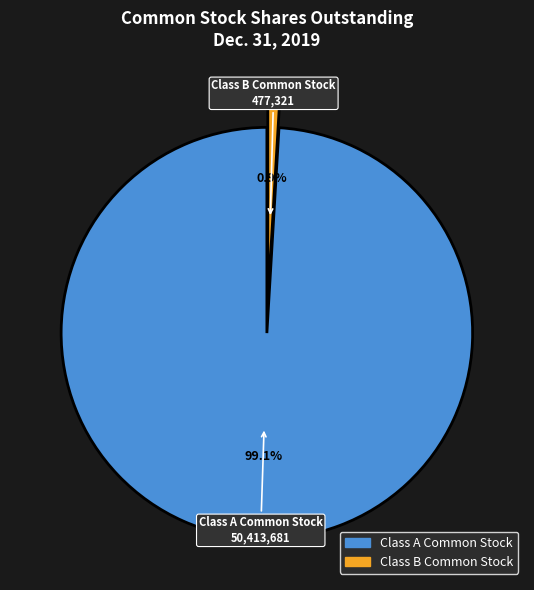

Is it true that Class B Common Stock is 11% of the pie?

False